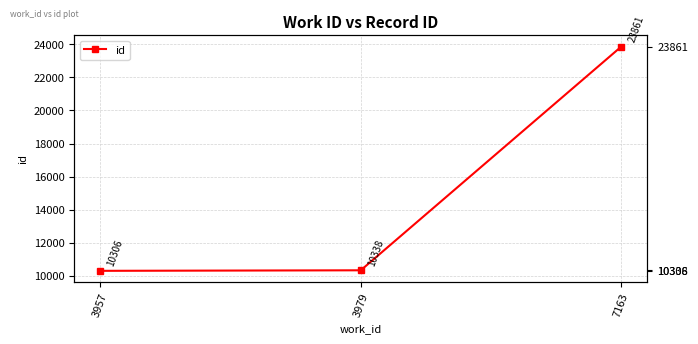

At which category does the chart reach its minimum across all series?

3957